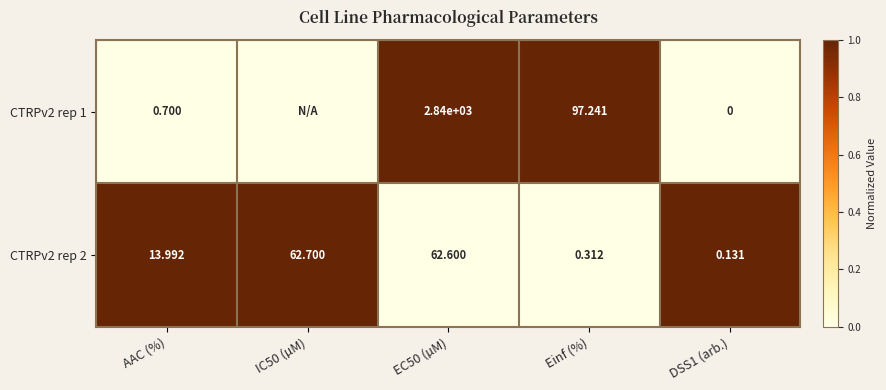

Which has a higher value, DSS1 (arb.) or IC50 (µM)?

DSS1 (arb.)